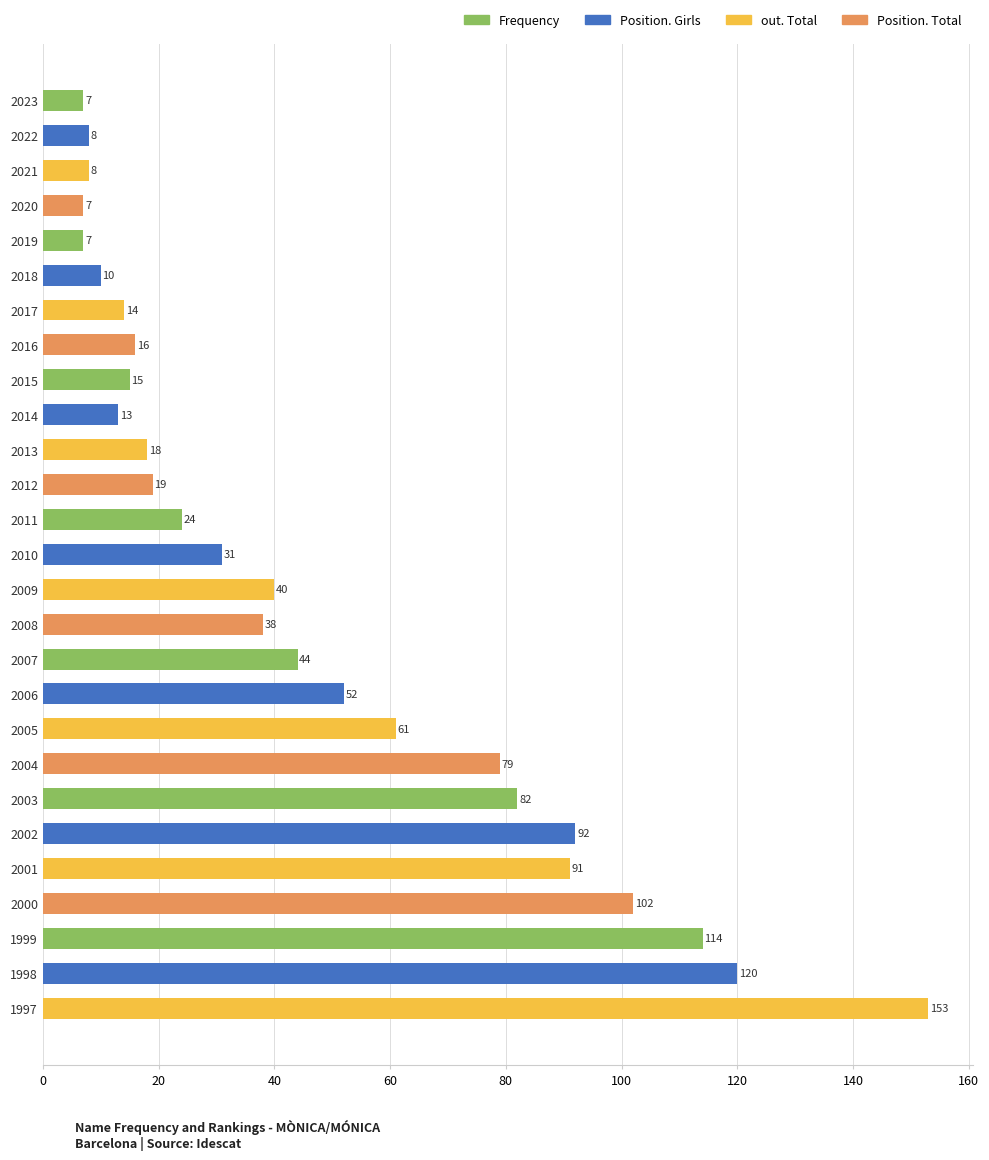

What is the smallest value displayed?

7